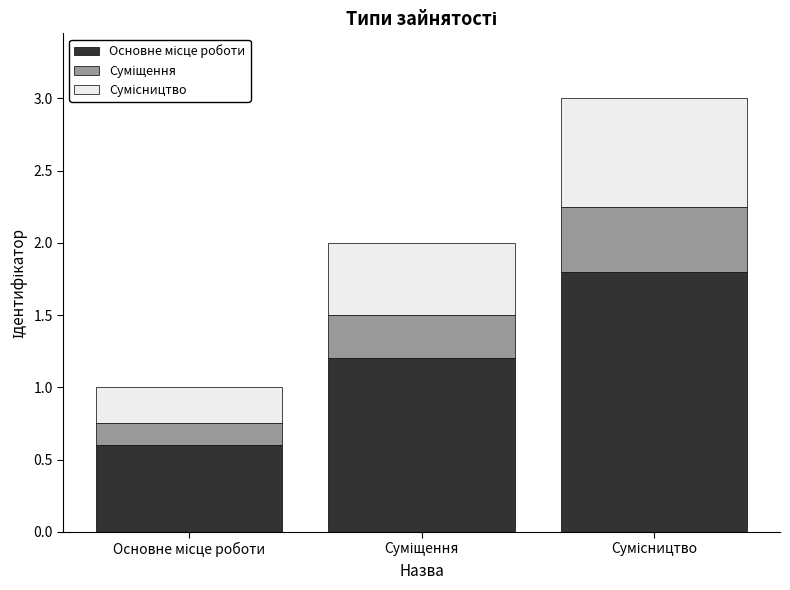

What is the label of the 2nd bar from the right?

Суміщення